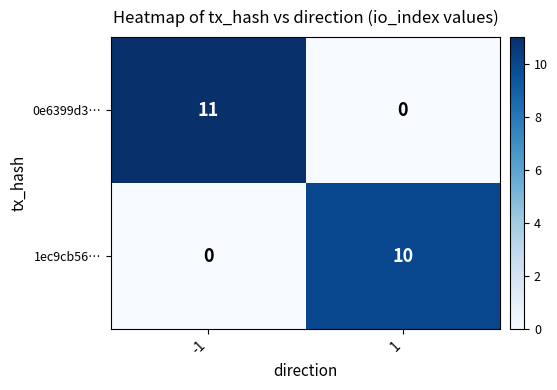

What is the greatest value displayed?

11